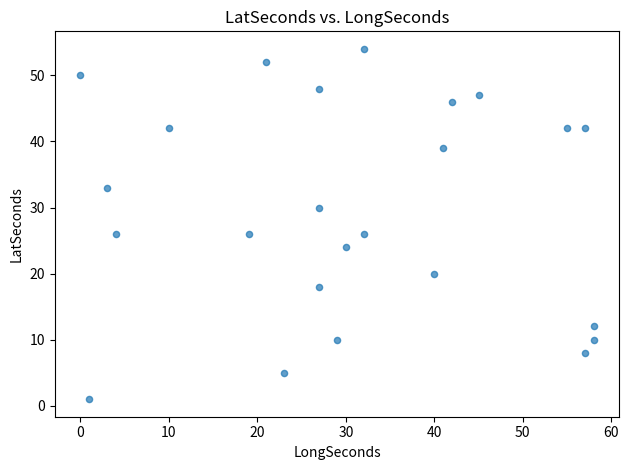

What is the range of Y values (max minus min)?

53